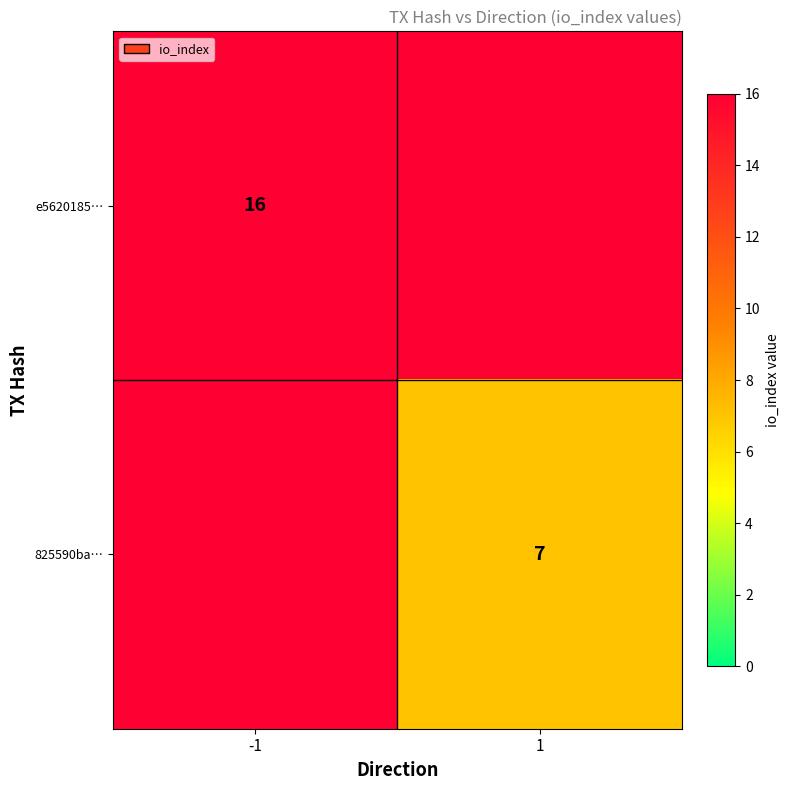

The e5620185… series shows 16 at -1. True or false?

True